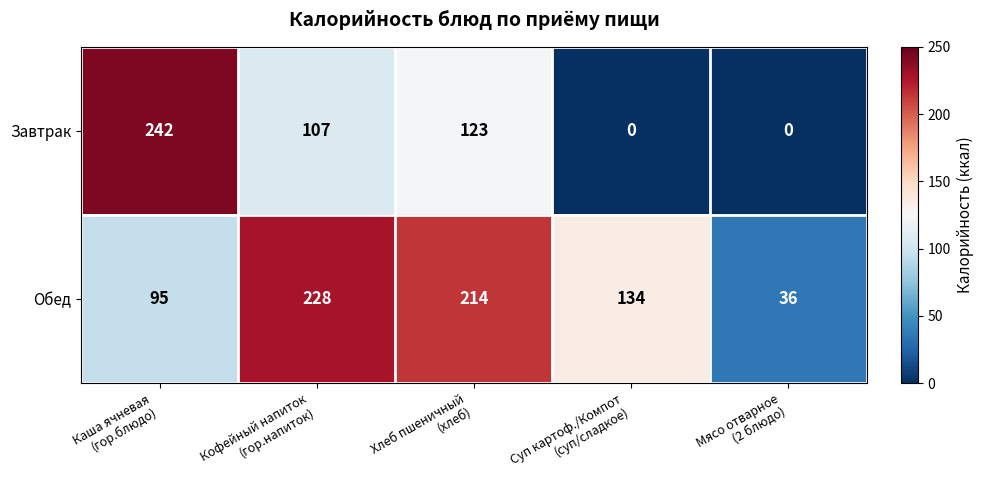

What is the difference between the maximum and second lowest values in the Завтрак series?

242